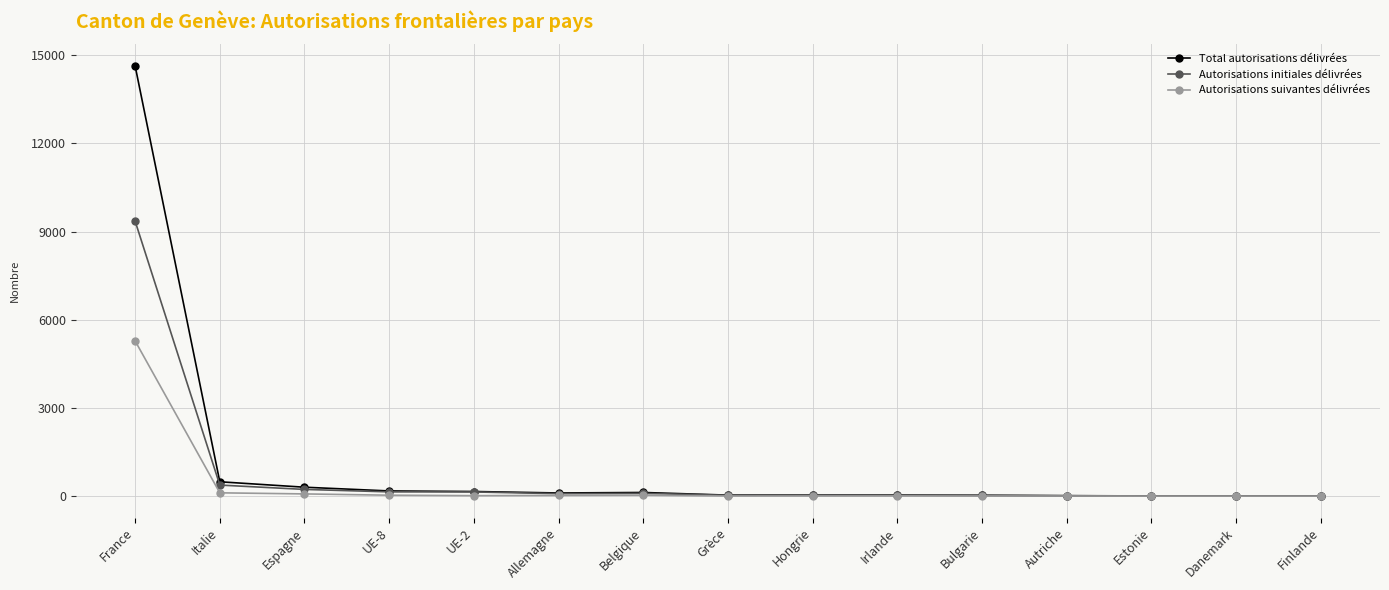

Which series has the largest range (max minus min)?

Total autorisations délivrées